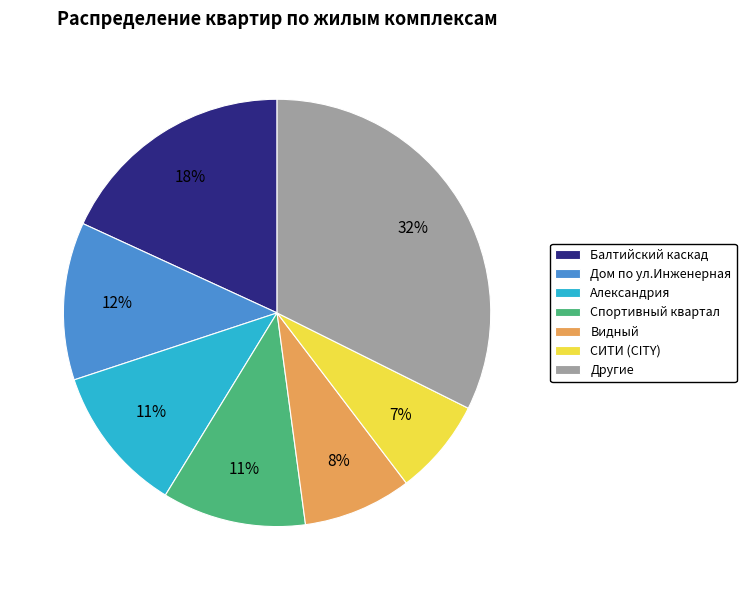

True or false: Александрия accounts for 2% of the total.

False